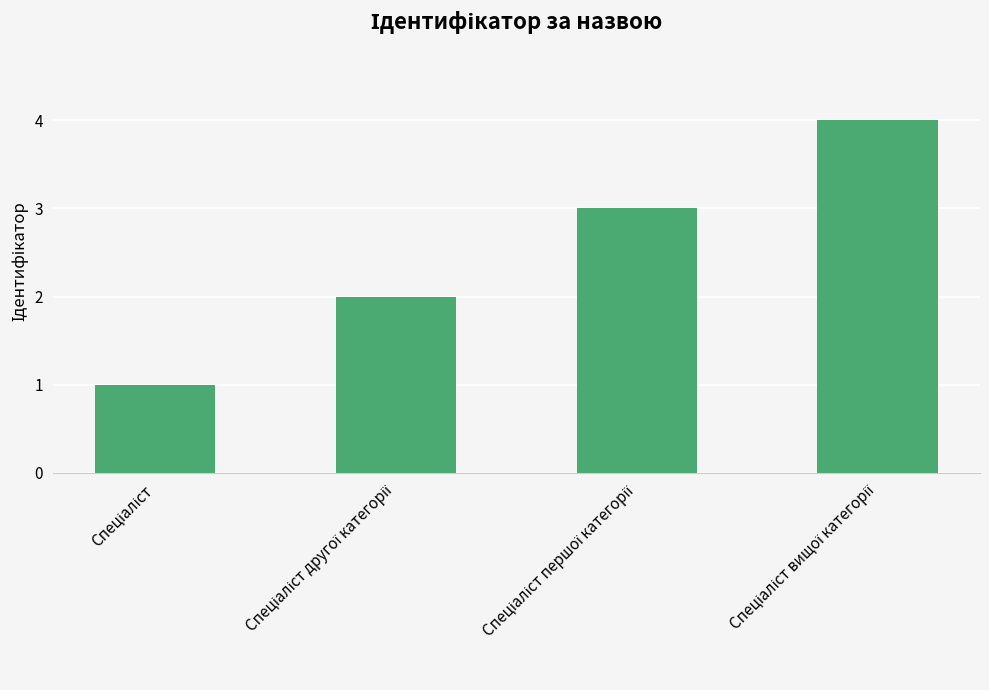

What is the value of the 3rd bar from the left?

3